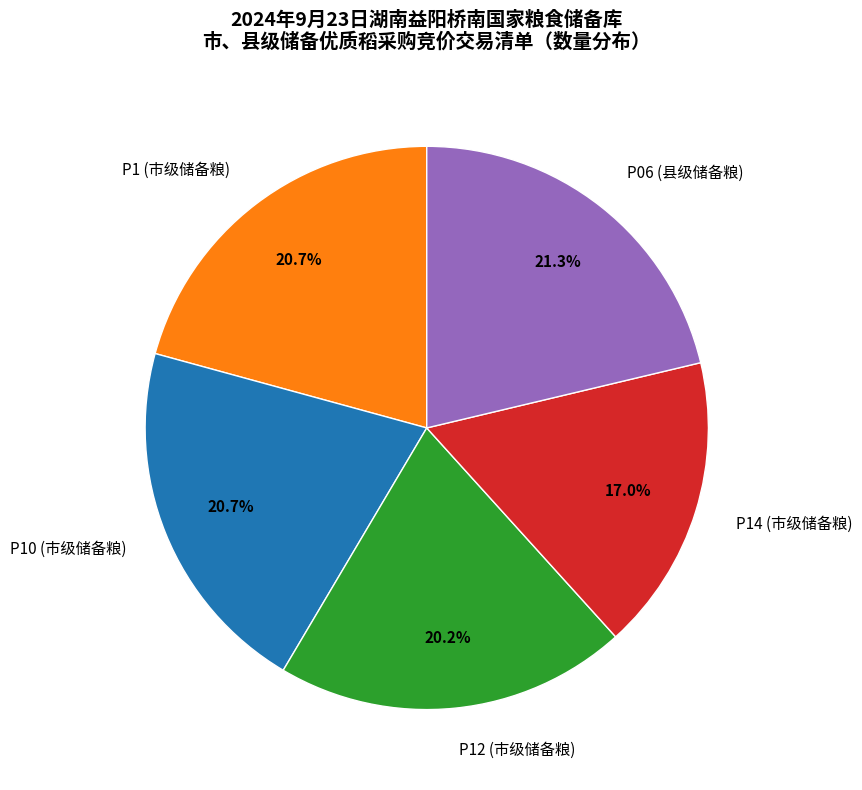

What is the ratio of the value at P10 (市级储备粮) to the value at P06 (县级储备粮)?

1.0